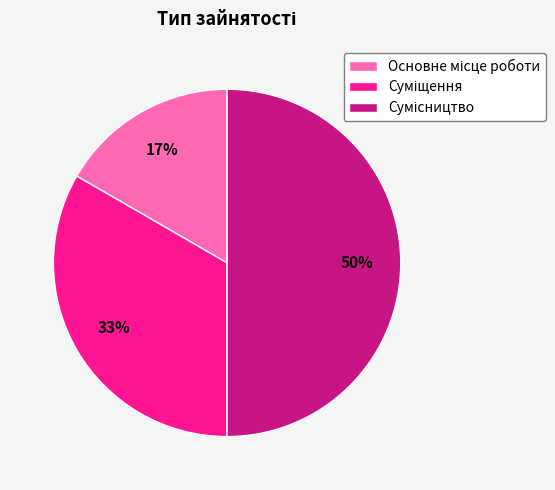

To the nearest percent, what is the average slice percentage?

33%